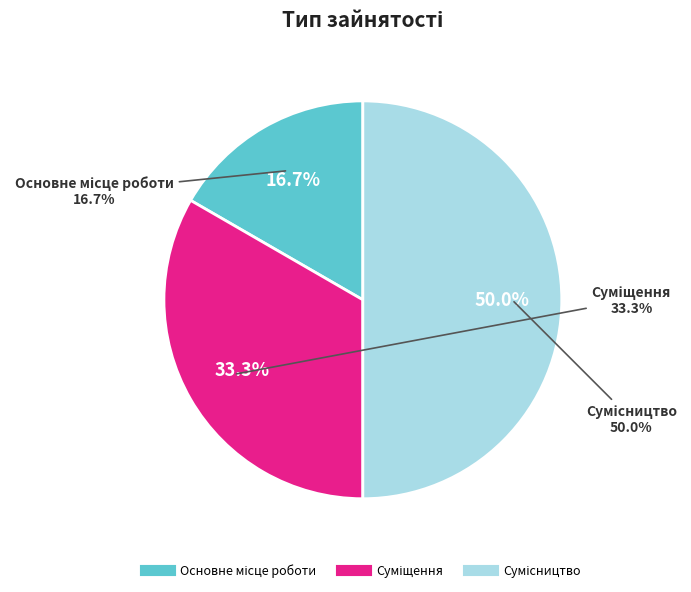

The Суміщення slice represents 27% of the pie. True or false?

False